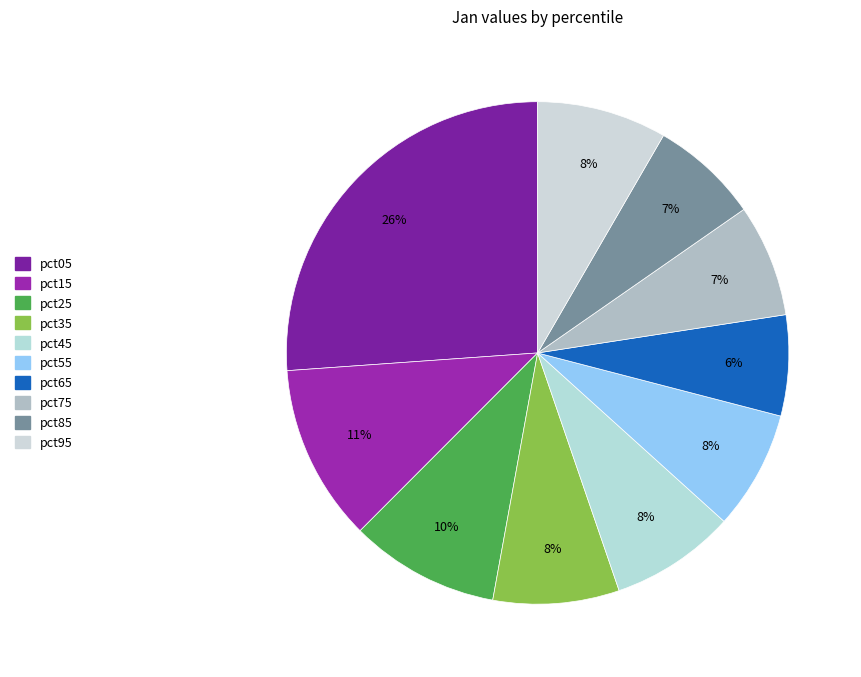

The pct75 slice represents 14% of the pie. True or false?

False